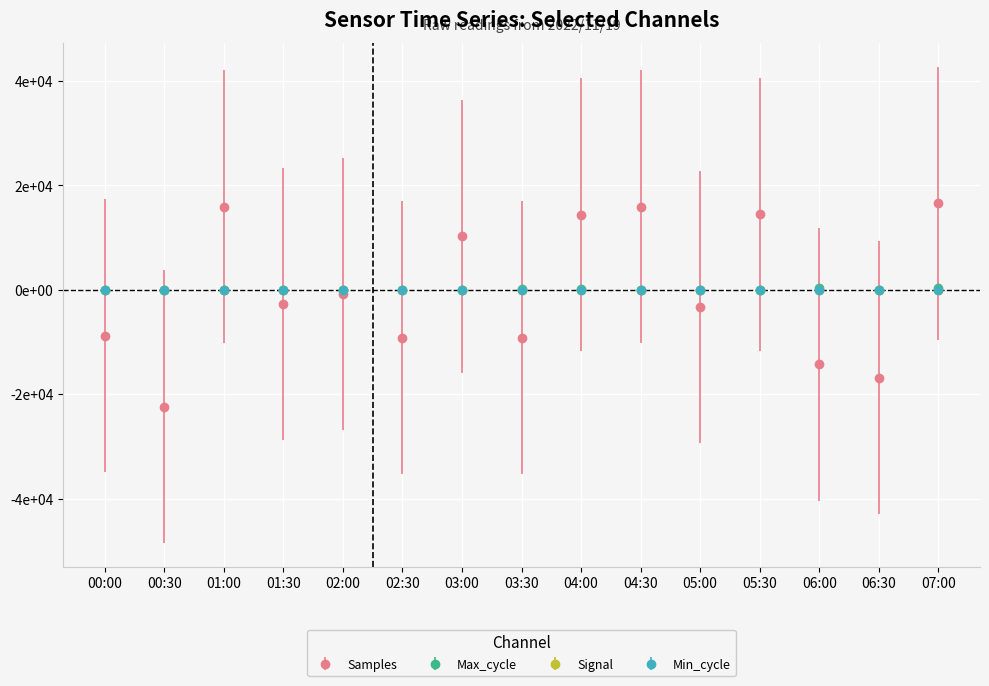

What is the minimum value shown in the chart?

-22395.7